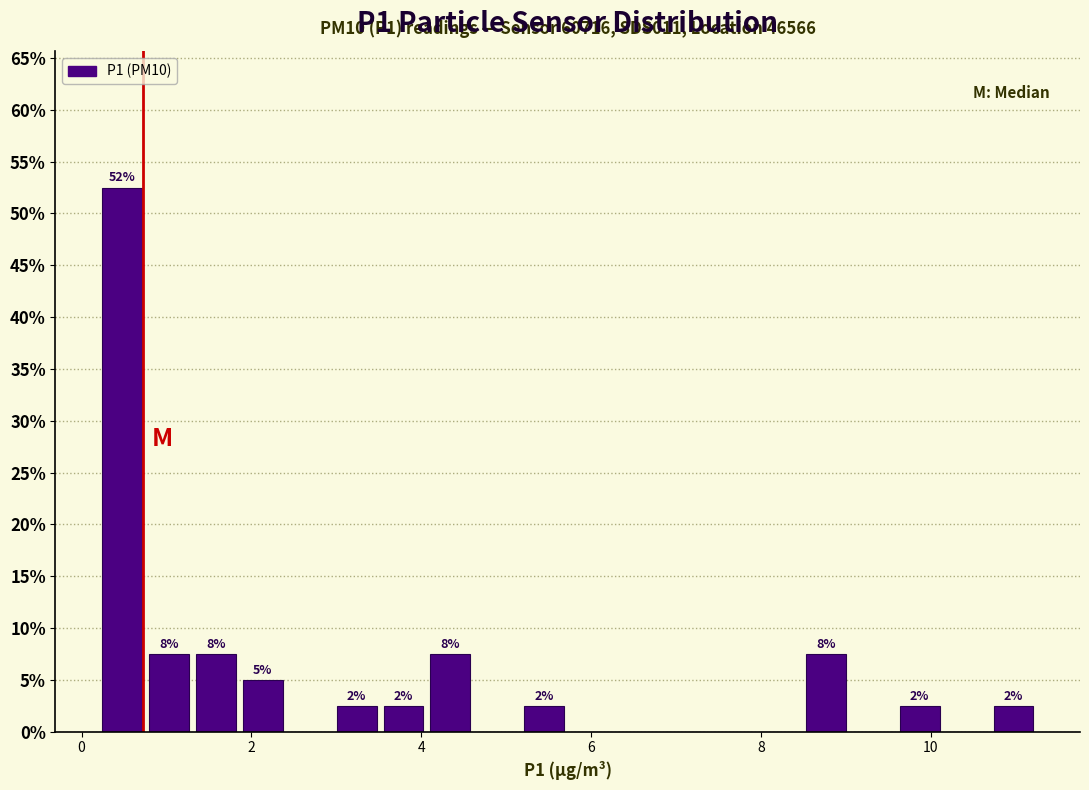

Read against the x-axis, roughly where is the centre of the tallest bar?

0.4